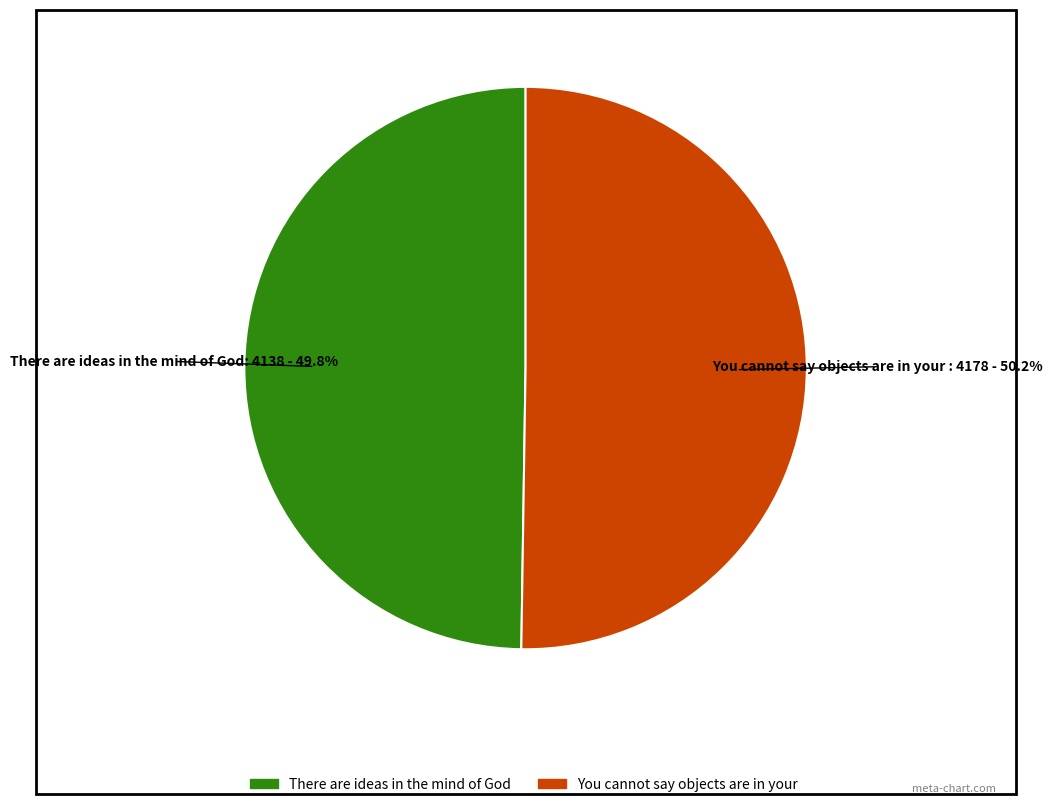

Count the number of slices in the pie.

2